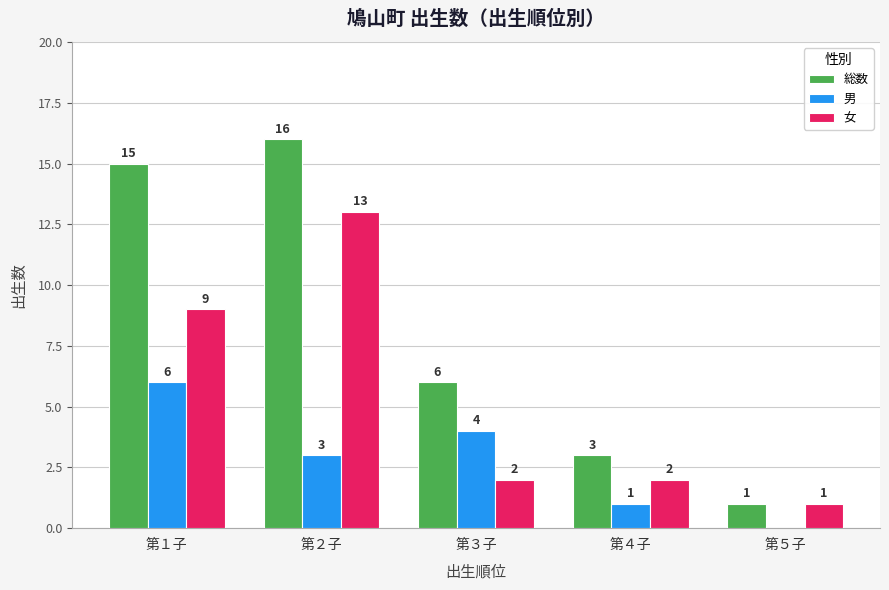

At which category is the sum across all series the highest?

第２子